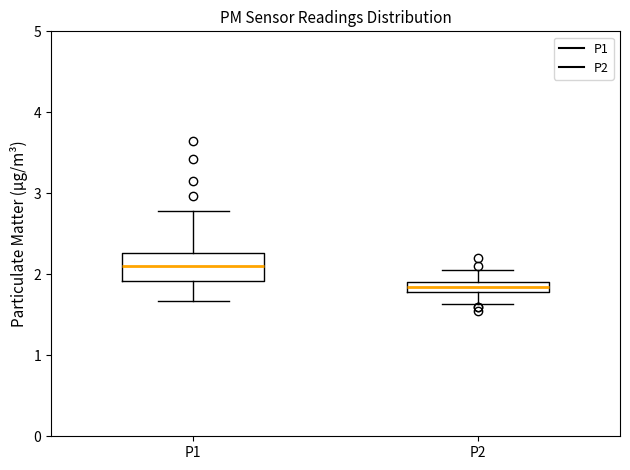

Which box is the tallest, from its lower edge to its upper edge?

P1